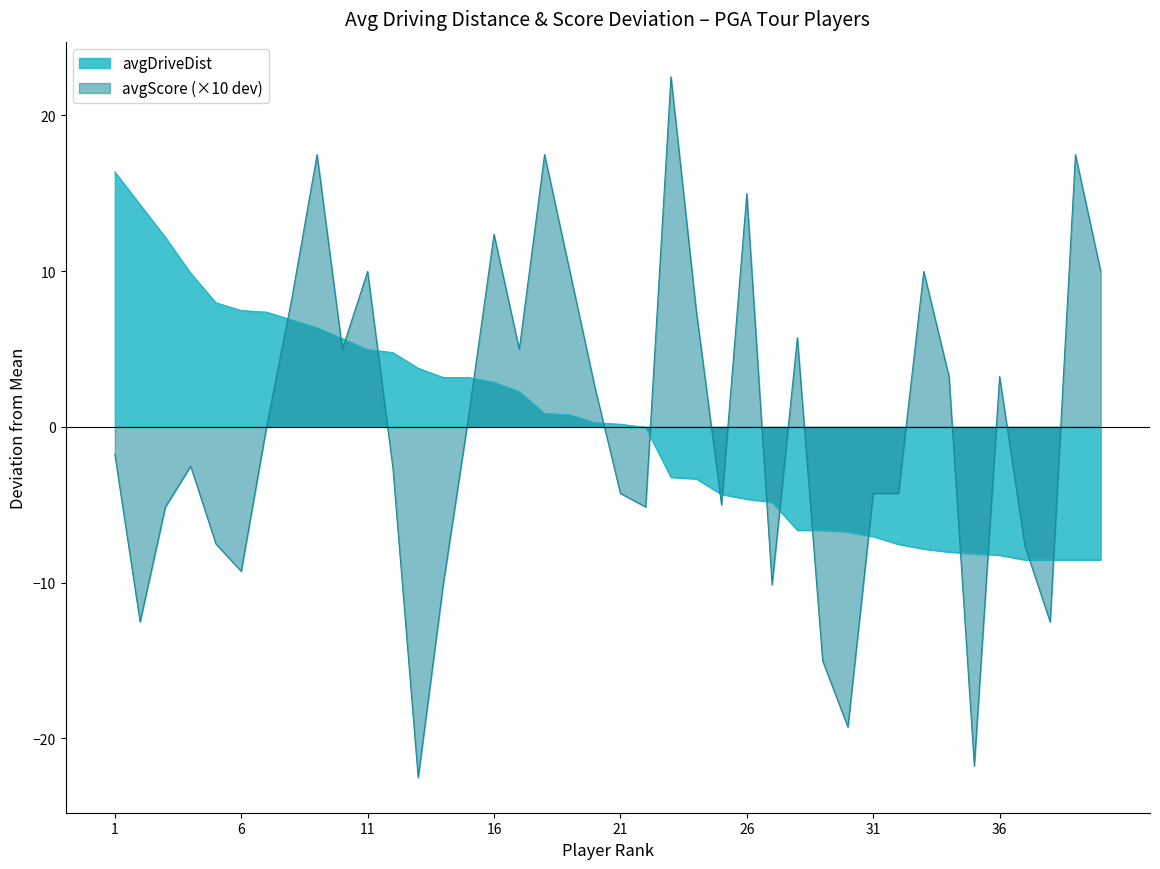

How many values are below zero?

19